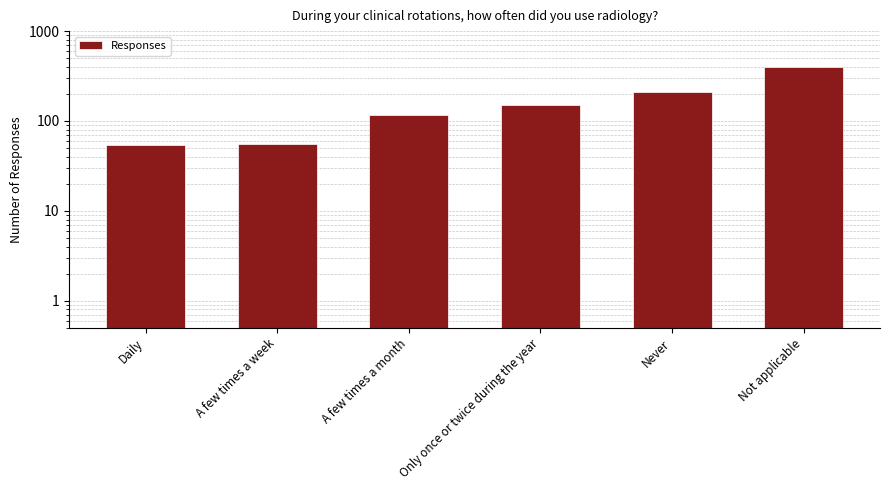

Rank the categories by value from lowest to highest.

Daily, A few times a week, A few times a month, Only once or twice during the year, Never, Not applicable